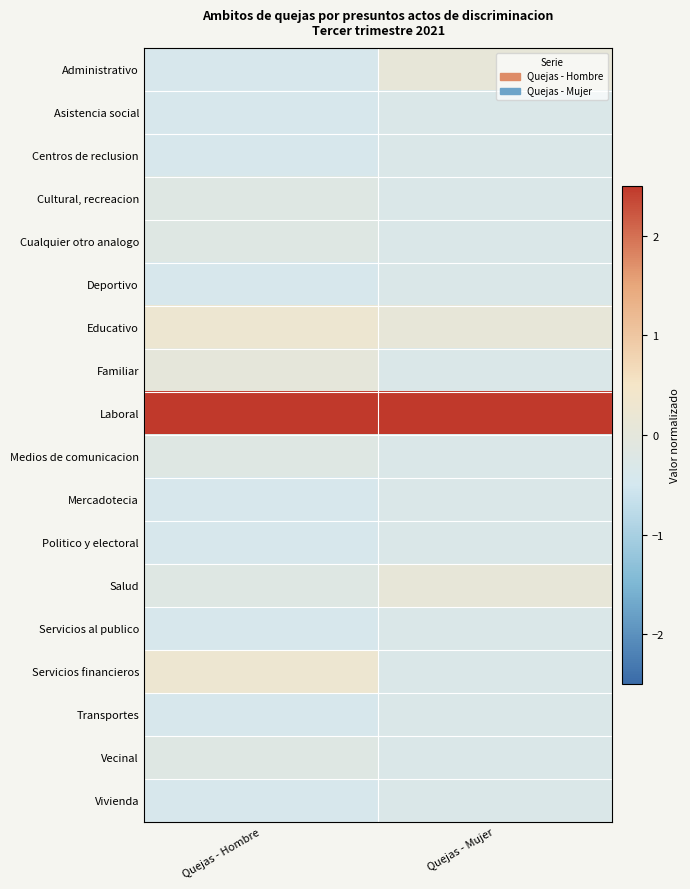

Reading right to left, list all the values displayed in this chart.

Administrativo: Quejas - Mujer=0.1	Quejas - Hombre=-0.4
Asistencia social: Quejas - Mujer=-0.3	Quejas - Hombre=-0.4
Centros de reclusion: Quejas - Mujer=-0.3	Quejas - Hombre=-0.4
Cultural, recreacion: Quejas - Mujer=-0.3	Quejas - Hombre=-0.2
Cualquier otro analogo: Quejas - Mujer=-0.3	Quejas - Hombre=-0.2
Deportivo: Quejas - Mujer=-0.3	Quejas - Hombre=-0.4
Educativo: Quejas - Mujer=0.1	Quejas - Hombre=0.3
Familiar: Quejas - Mujer=-0.3	Quejas - Hombre=0.0
Laboral: Quejas - Mujer=4.1	Quejas - Hombre=4.0
Medios de comunicacion: Quejas - Mujer=-0.3	Quejas - Hombre=-0.2
Mercadotecia: Quejas - Mujer=-0.3	Quejas - Hombre=-0.4
Politico y electoral: Quejas - Mujer=-0.3	Quejas - Hombre=-0.4
Salud: Quejas - Mujer=0.1	Quejas - Hombre=-0.2
Servicios al publico: Quejas - Mujer=-0.3	Quejas - Hombre=-0.4
Servicios financieros: Quejas - Mujer=-0.3	Quejas - Hombre=0.3
Transportes: Quejas - Mujer=-0.3	Quejas - Hombre=-0.4
Vecinal: Quejas - Mujer=-0.3	Quejas - Hombre=-0.2
Vivienda: Quejas - Mujer=-0.3	Quejas - Hombre=-0.4